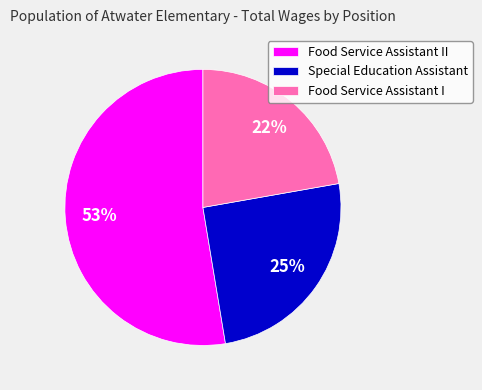

To the nearest percent, what is the combined percentage of Food Service Assistant I and Special Education Assistant?

47%